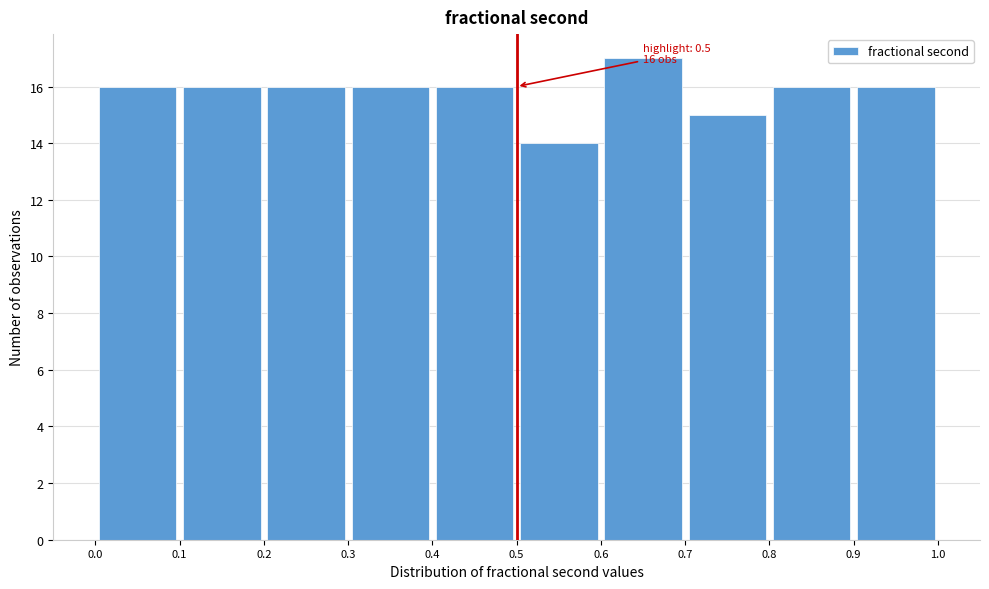

Which range on the x-axis has the tallest bar?

0.6 to 0.7